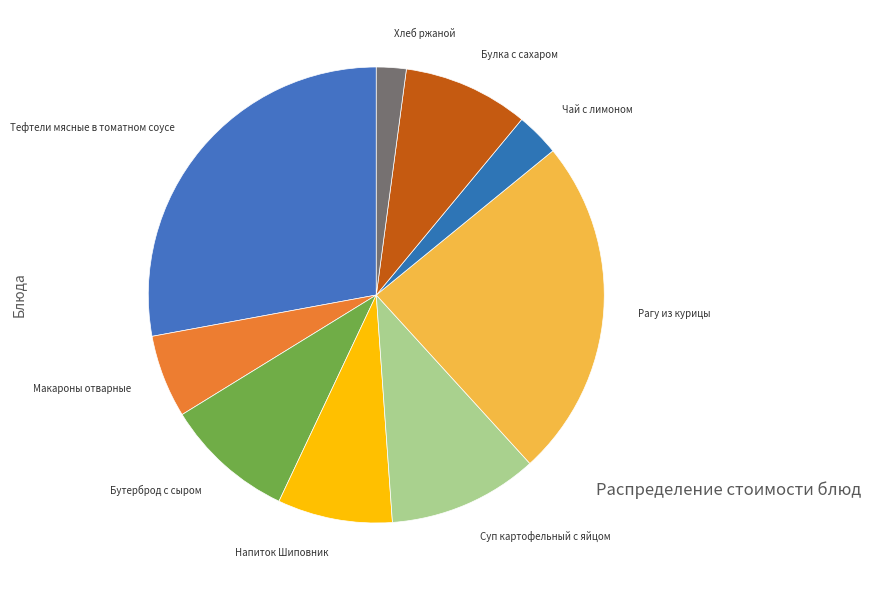

The Хлеб ржаной slice represents 2% of the pie. True or false?

True